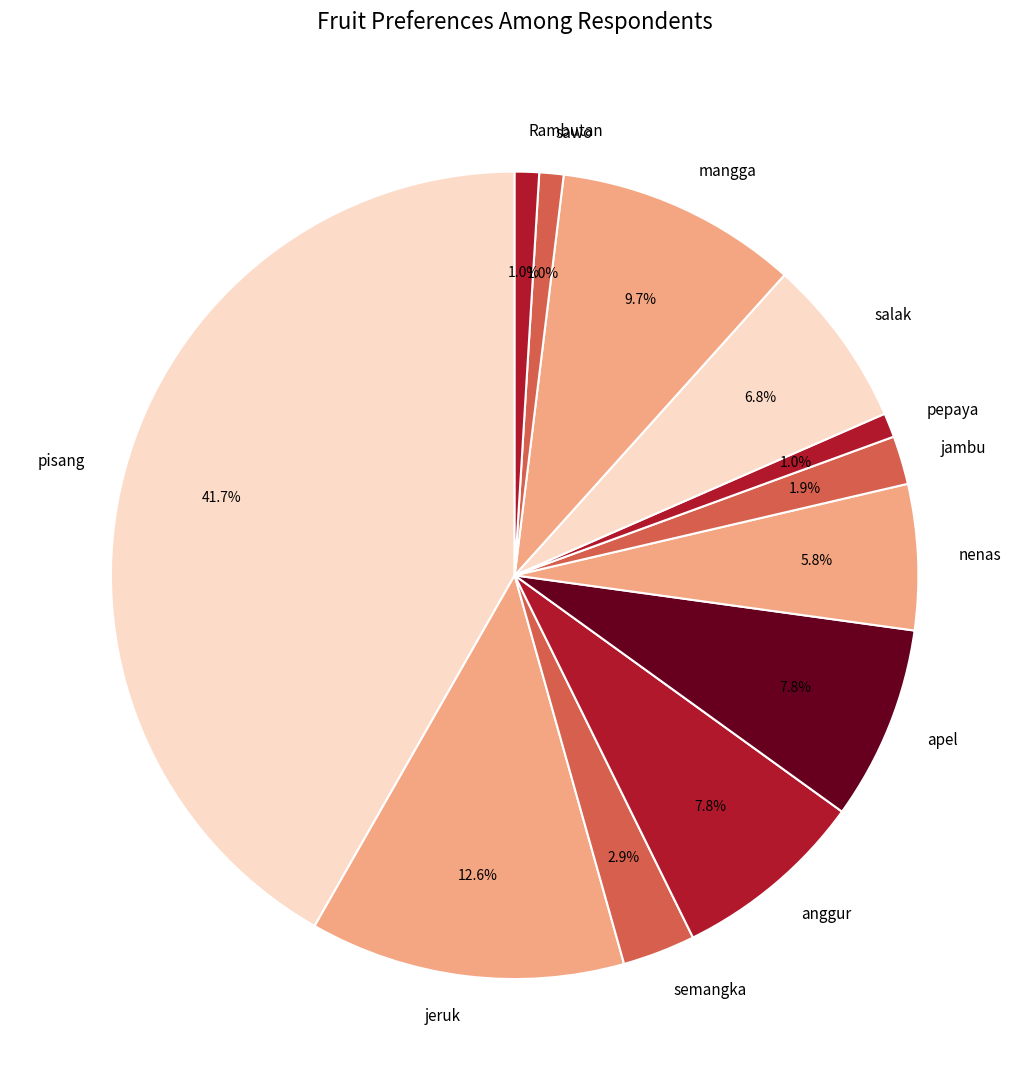

Is there a majority slice in this chart?

No